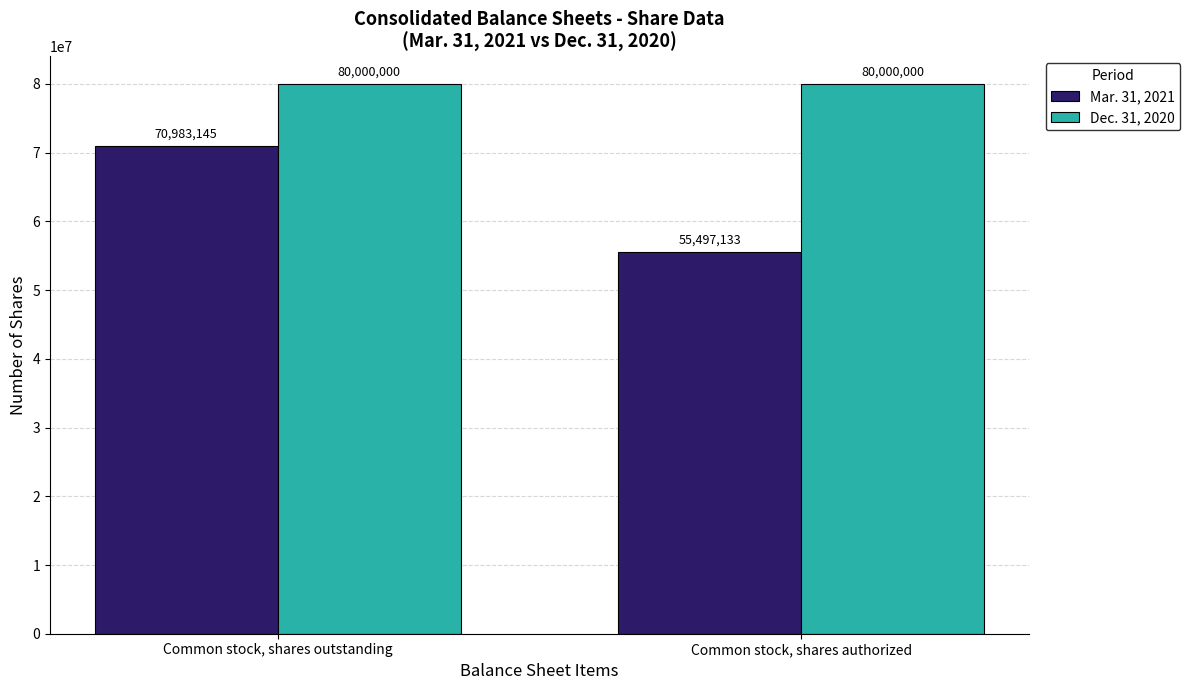

List the labels in order of Mar. 31, 2021 value, smallest first.

Common stock, shares authorized, Common stock, shares outstanding